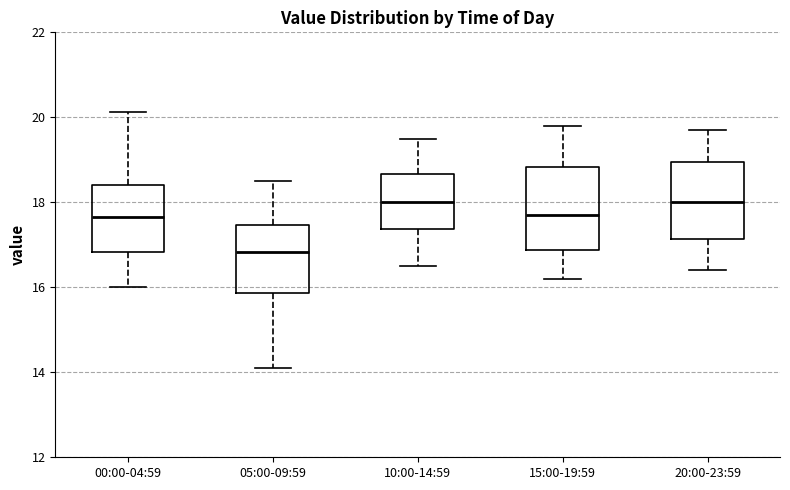

Where does the median line of the box for 05:00-09:59 sit on the y-axis? The values are not printed on the chart, so give them approximately, as read against the axis.

16.8